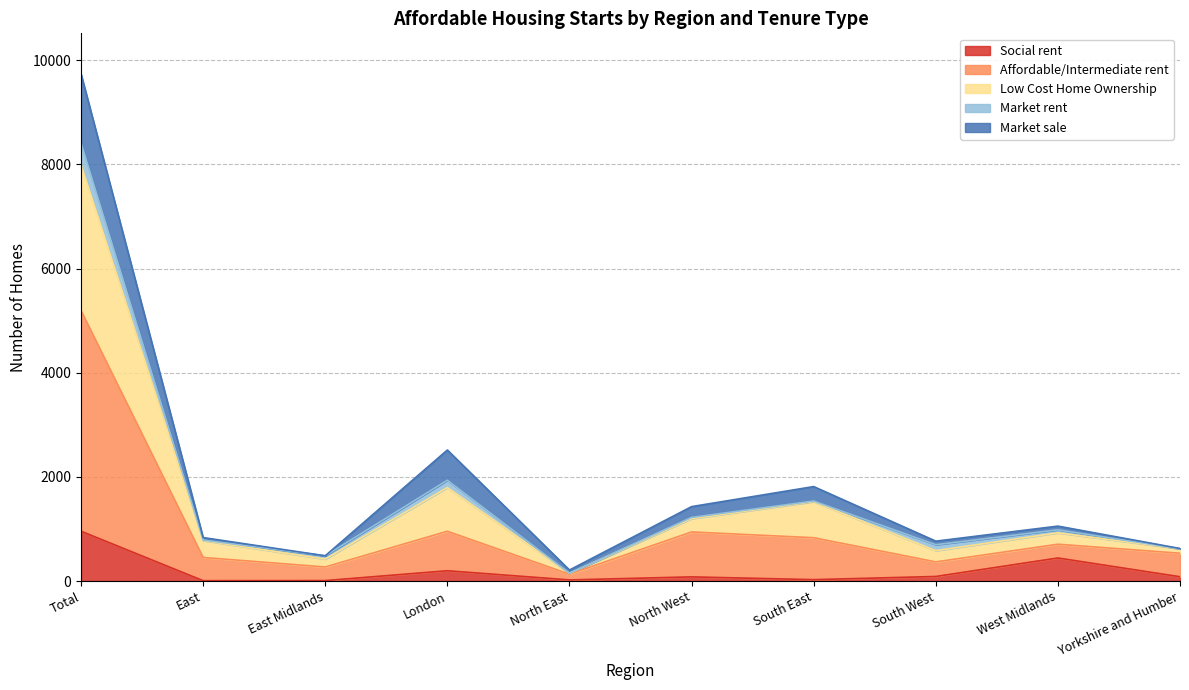

At which category is the sum across all series the highest?

Total